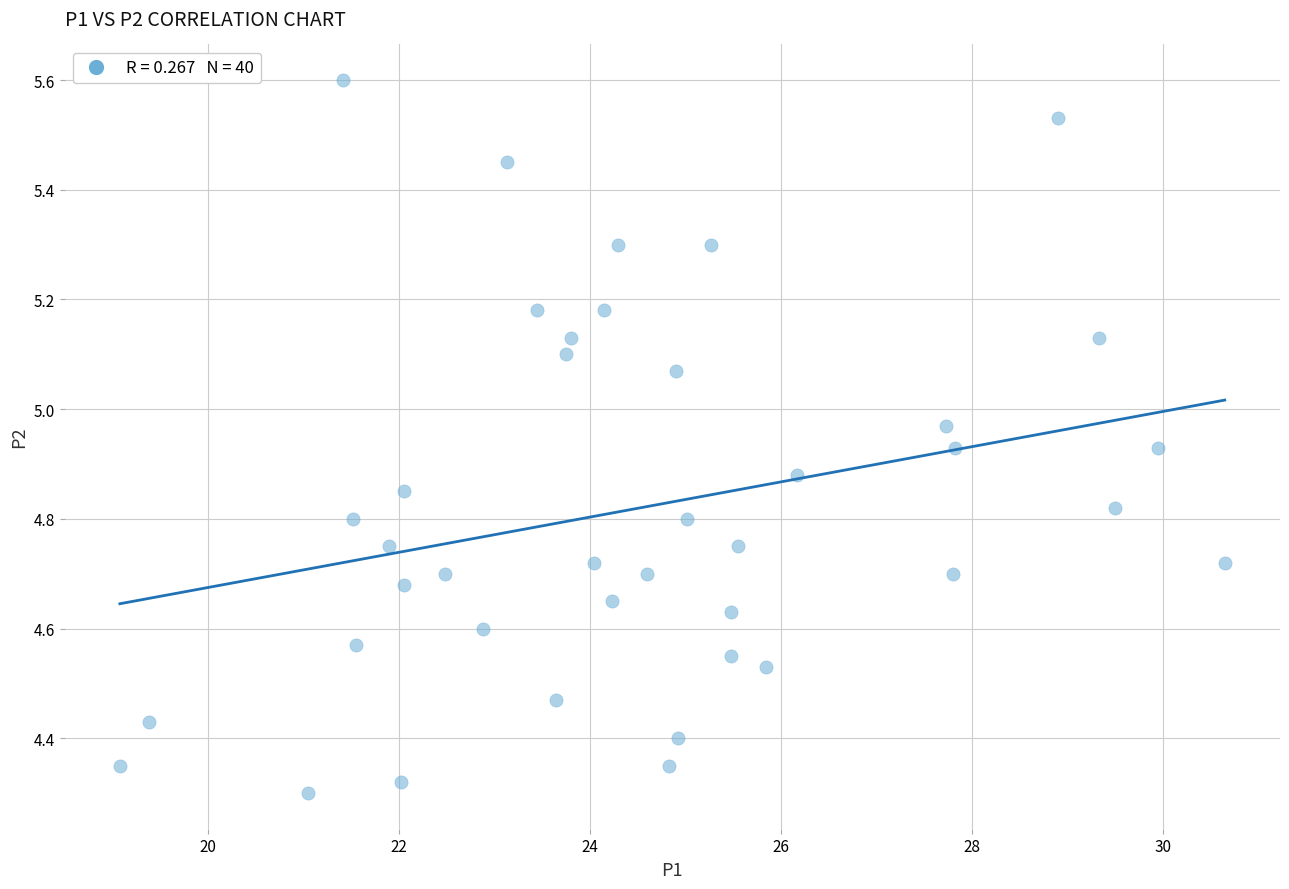

What is the range of Y values (max minus min)?

1.3